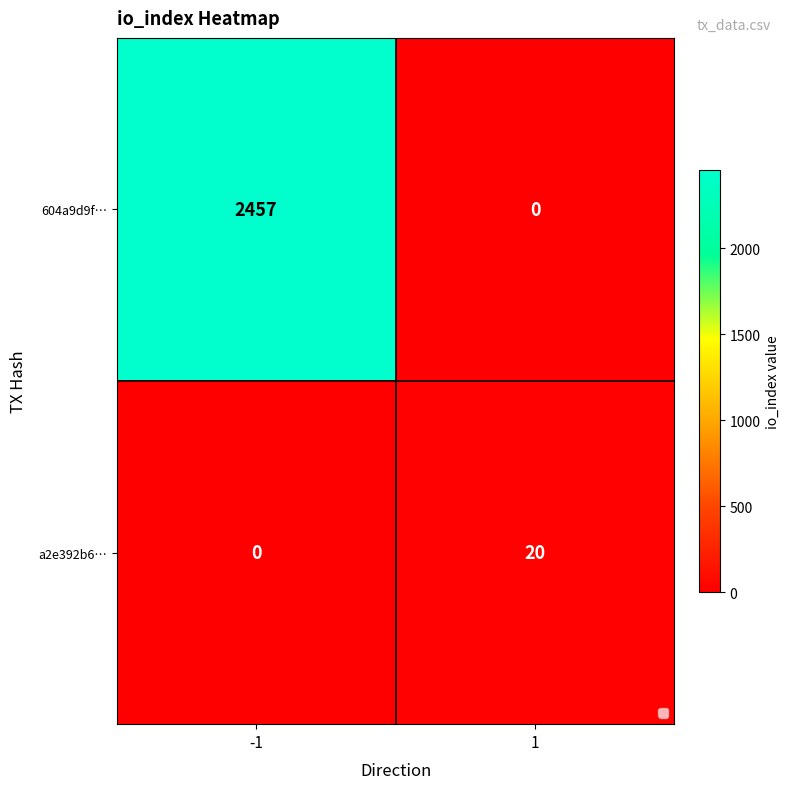

What is the average value of the a2e392b6… series?

10